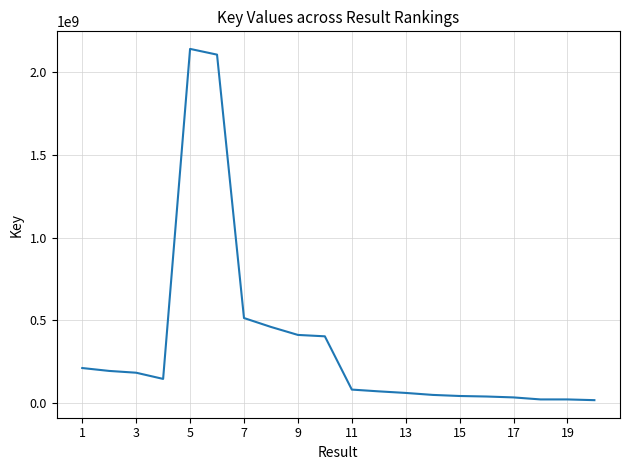

What is the difference between the maximum and minimum values?

2123103891